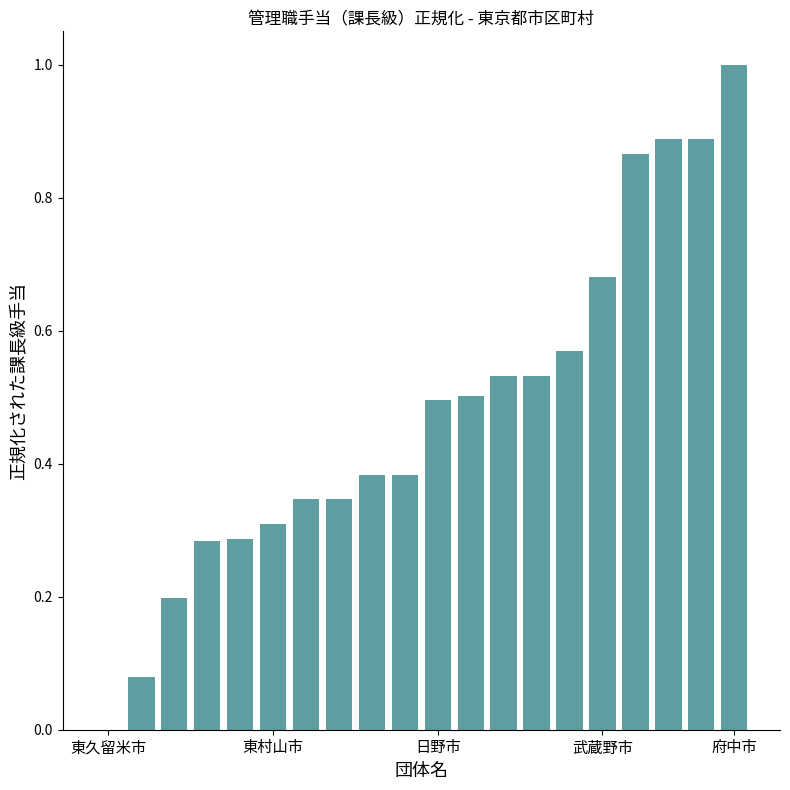

What is the greatest value displayed?

1.0